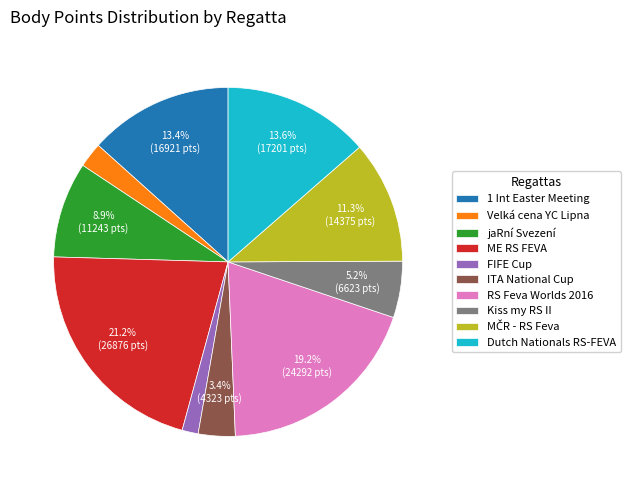

True or false: jaRní Svezení accounts for 21% of the total.

False